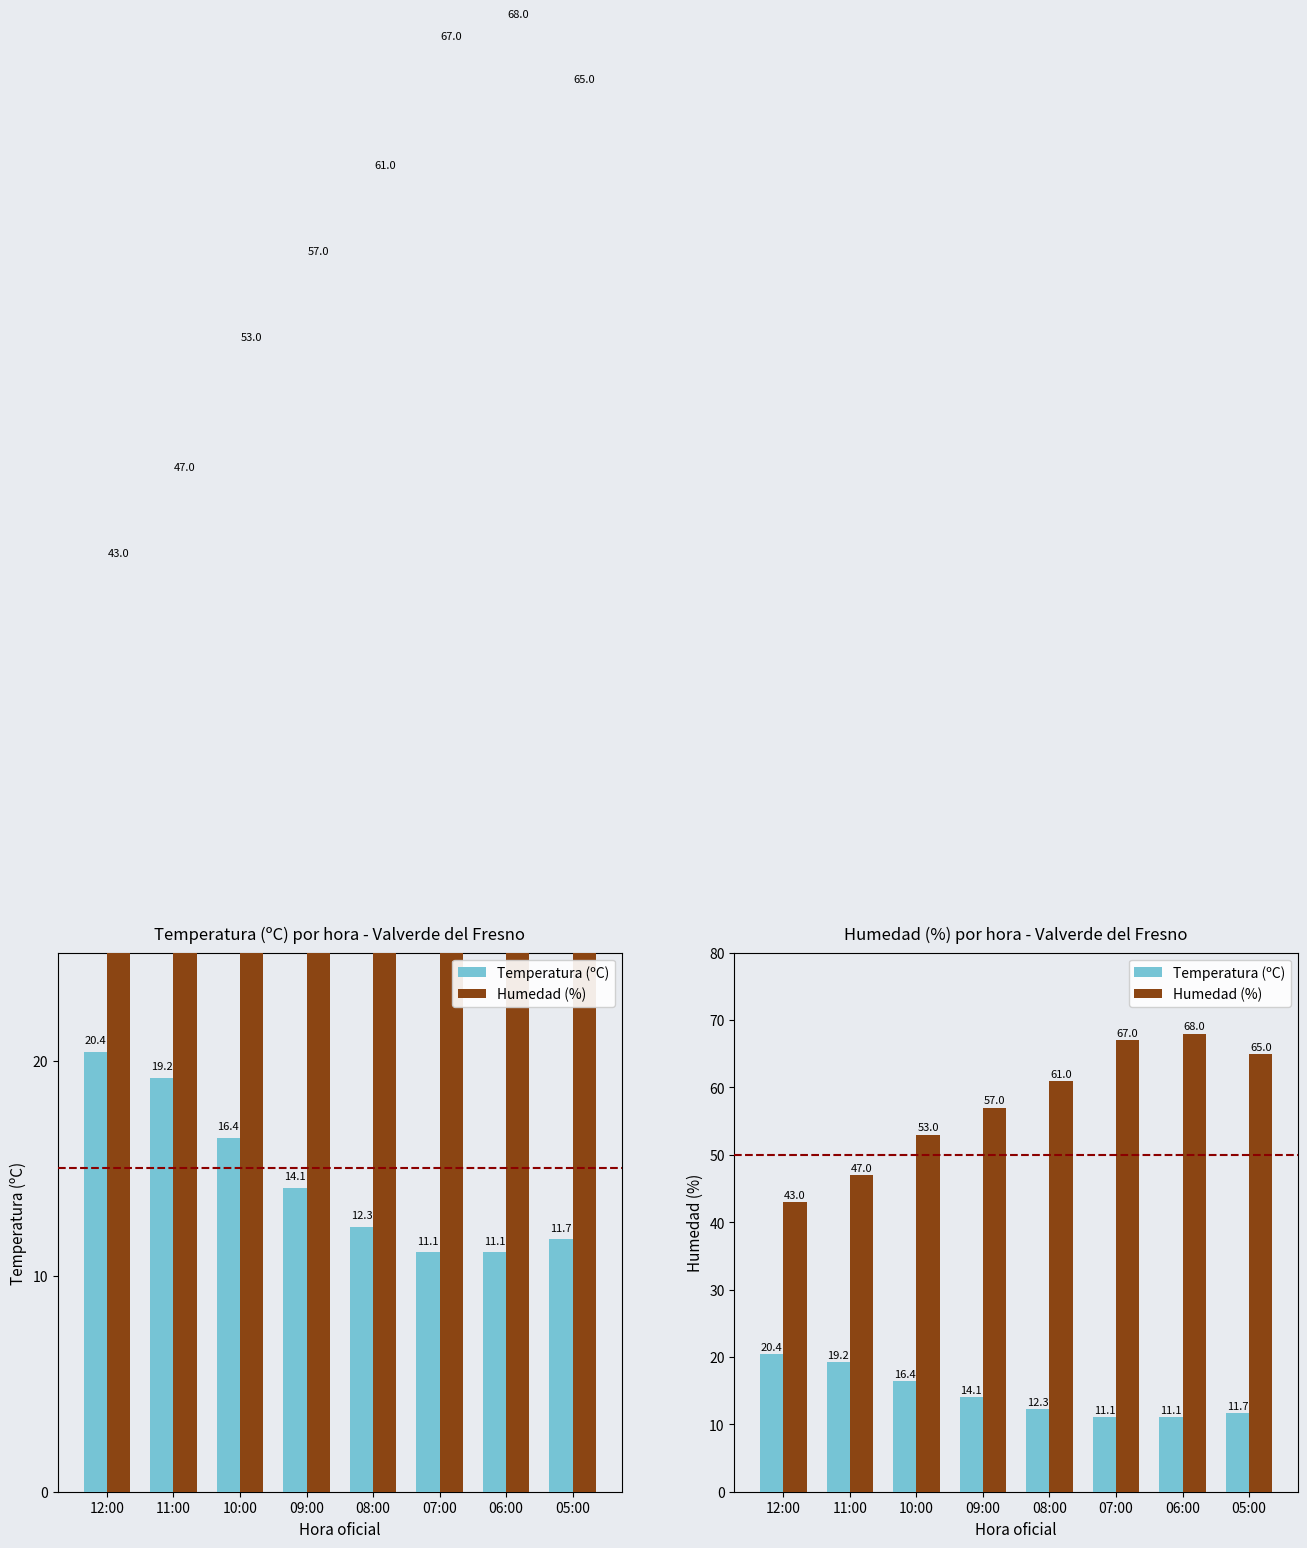

Reading right to left, extract all data points from this chart.

Temperatura (ºC): 11.7	11.1	11.1	12.3	14.1	16.4	19.2	20.4
Humedad (%): 65.0	68.0	67.0	61.0	57.0	53.0	47.0	43.0